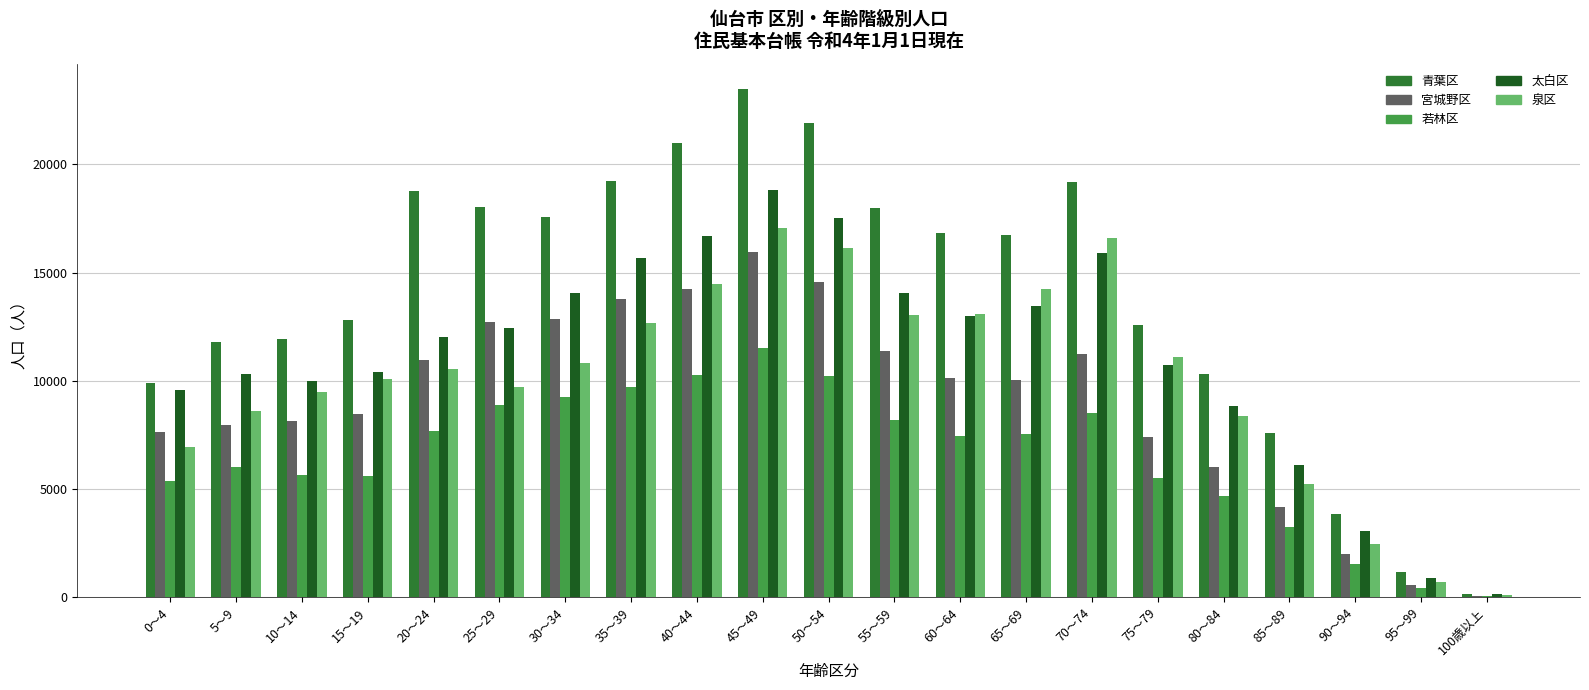

The value of 泉区 at 80～84 is 8365. True or false?

True